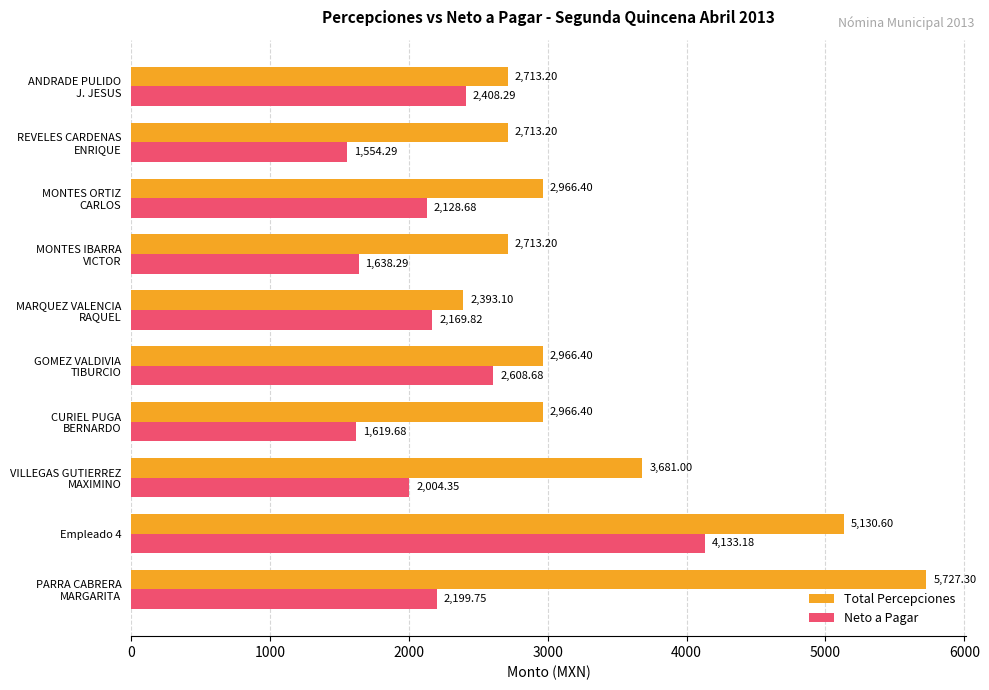

Which series has the largest range (max minus min)?

Total Percepciones